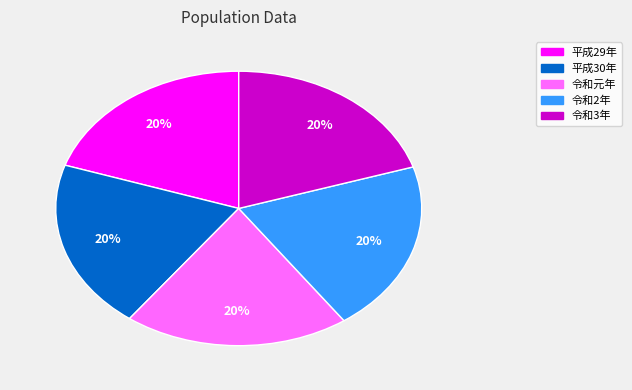

Do 平成30年 and 平成29年 together represent more than half of the pie?

No